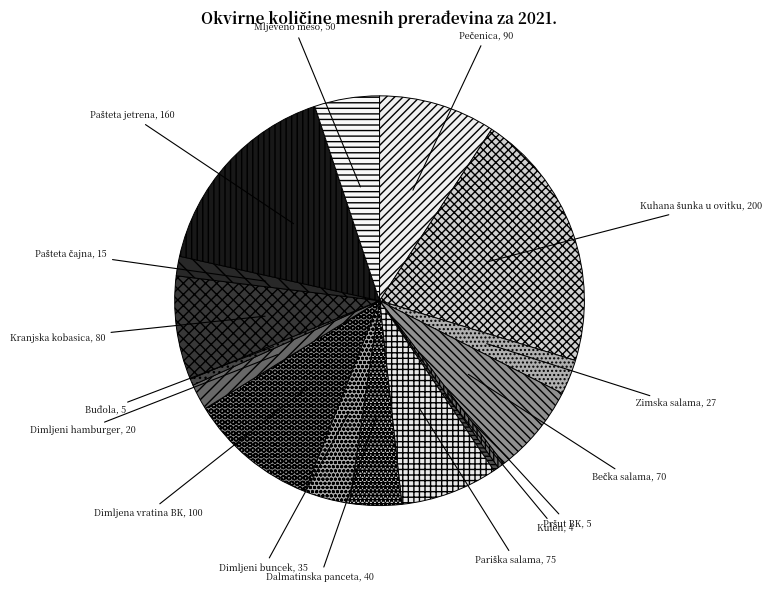

What is the ratio of the value at Dimljena vratina BK to the value at Kulen?

25.0